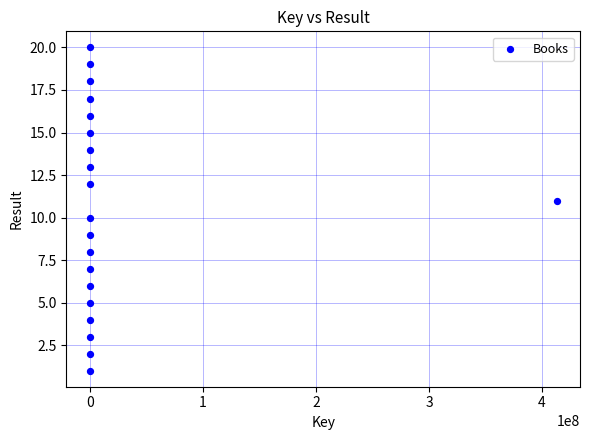

What is the range of X values (max minus min)?

412908518